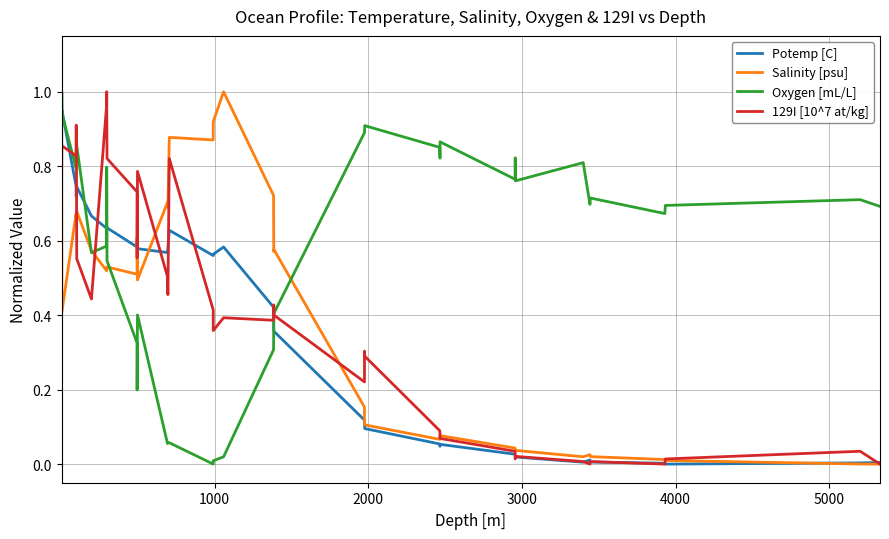

What are all the series names shown in the legend?

Potemp [C], Salinity [psu], Oxygen [mL/L], 129I [10^7 at/kg]